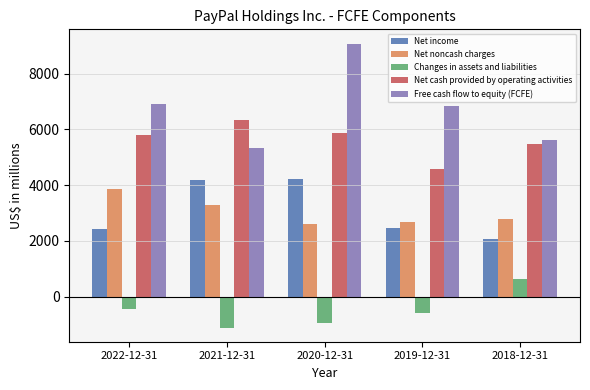

What is the difference between the maximum and minimum values in the Net income series?

2145